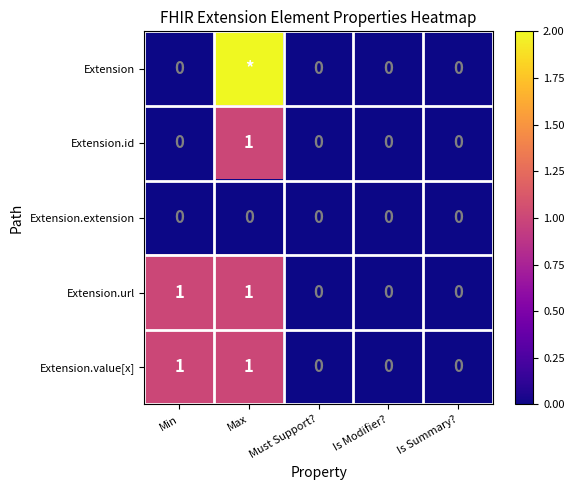

How many distinct data groups are displayed?

5